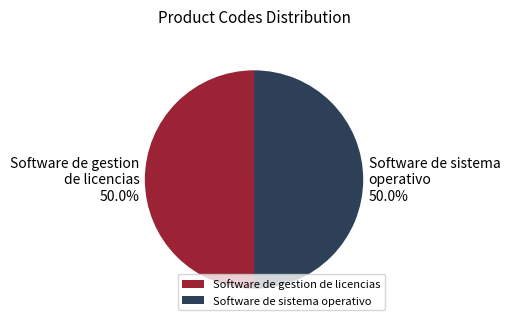

How much of the chart is everything except Software de gestion de licencias?

50.0%